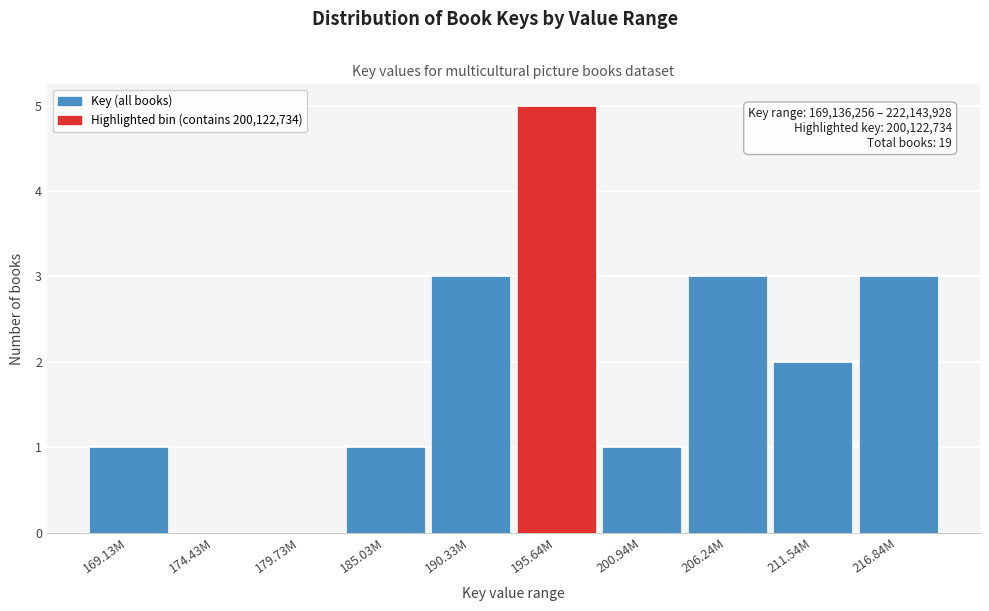

Reading left to right, extract all data points from this chart.

169.13M=1	174.43M=0	179.73M=0	185.03M=1	190.33M=3	195.64M=5	200.94M=1	206.24M=3	211.54M=2	216.84M=3